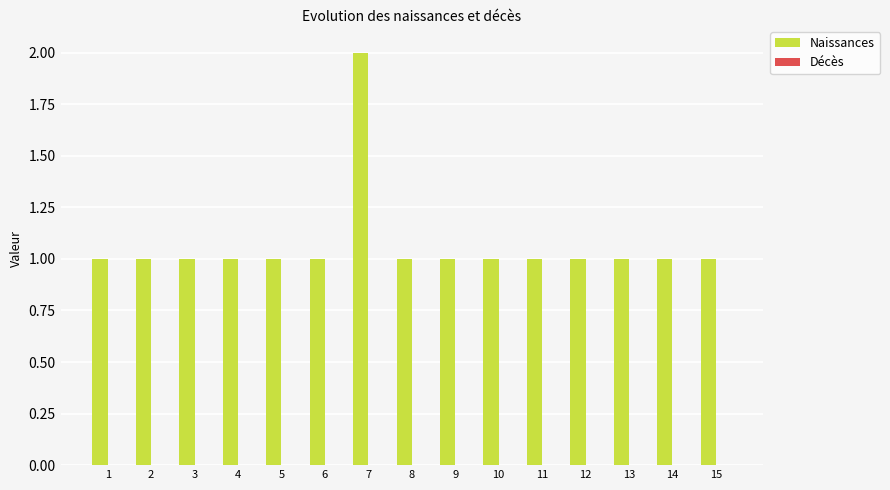

What is the value of the 12th bar from the left?

1